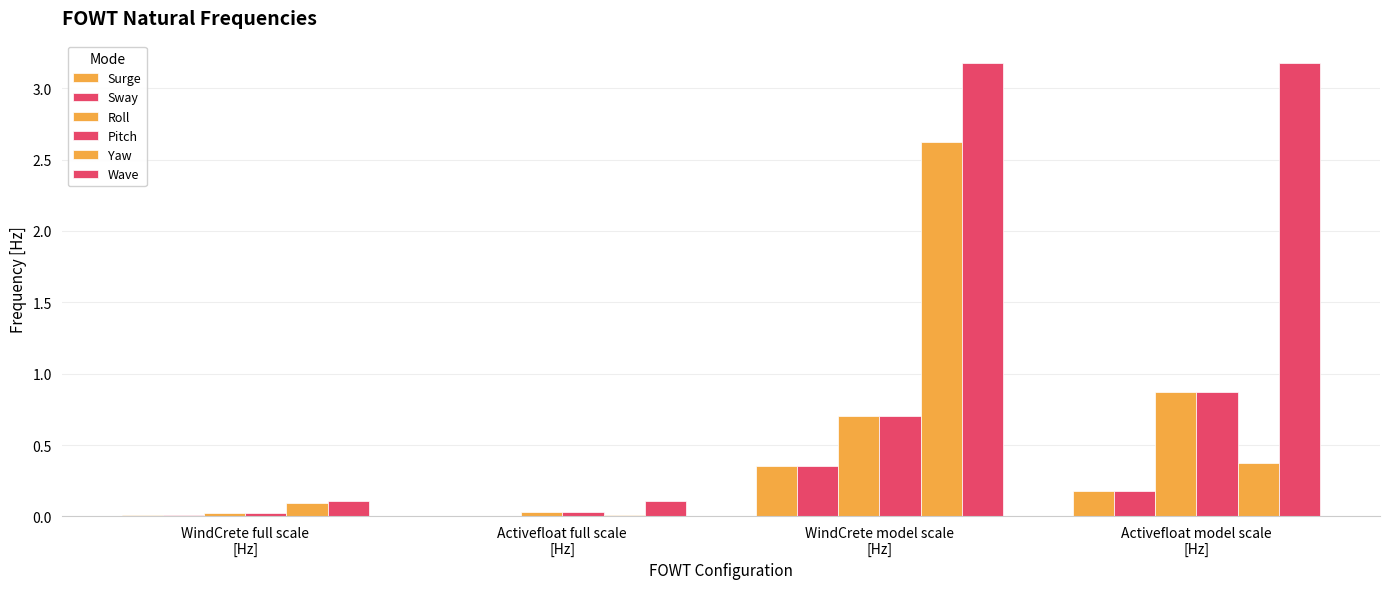

At which label does Surge reach its minimum?

Activefloat full scale
[Hz]